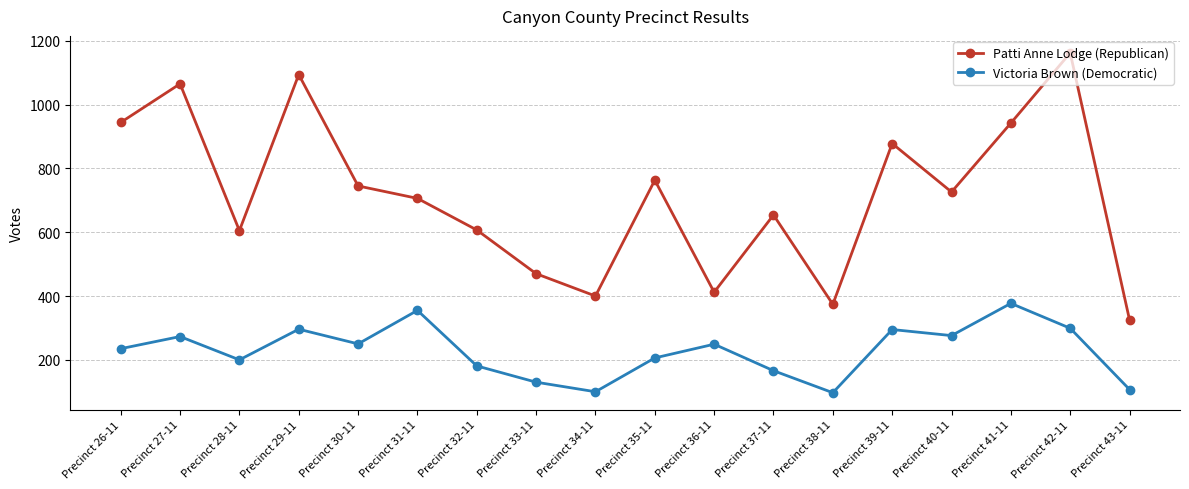

What are all the series names shown in the legend?

Patti Anne Lodge (Republican), Victoria Brown (Democratic)